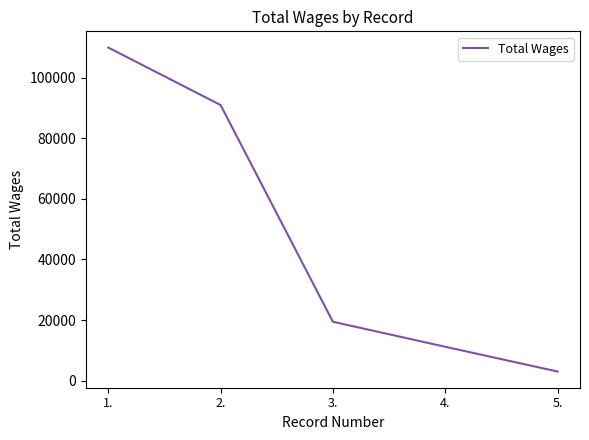

What is the sum of all values?

234573